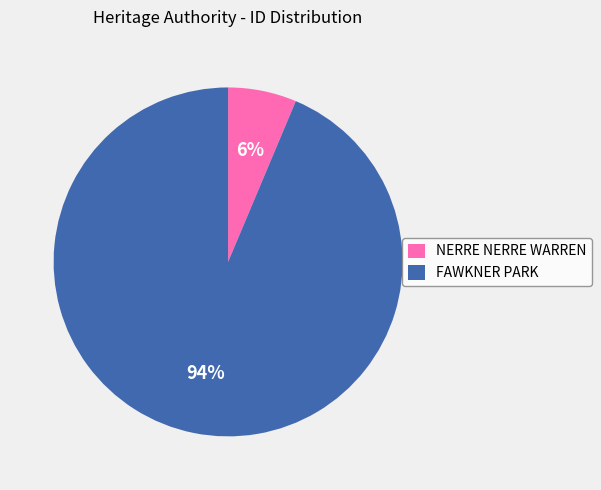

To the nearest percent, what is the average slice percentage?

50%